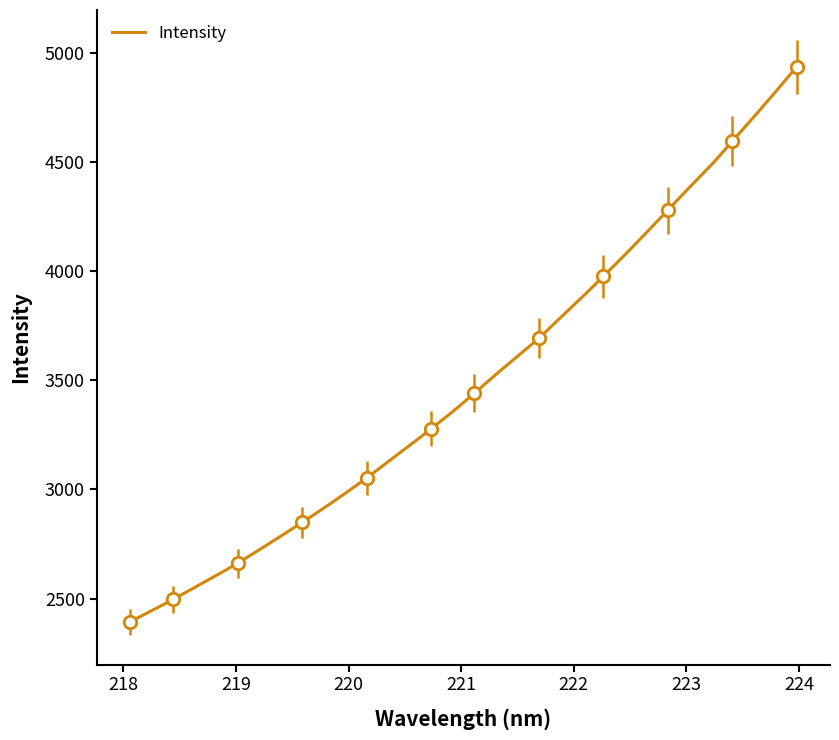

Reading left to right, extract all data points from this chart.

0=2393.4	1=2444.2	2=2496.0	3=2551.0	4=2605.1	5=2662.6	6=2723.1	7=2785.7	8=2848.9	9=2914.2	10=2982.2	11=3052.9	12=3127.5	13=3201.4	14=3278.5	15=3356.5	16=3440.7	17=3526.3	18=3608.9	19=3692.6	20=3786.0	21=3879.3	22=3975.5	23=4074.0	24=4175.7	25=4278.8	26=4382.2	27=4483.3	28=4594.1	29=4705.6	30=4819.1	31=4936.0